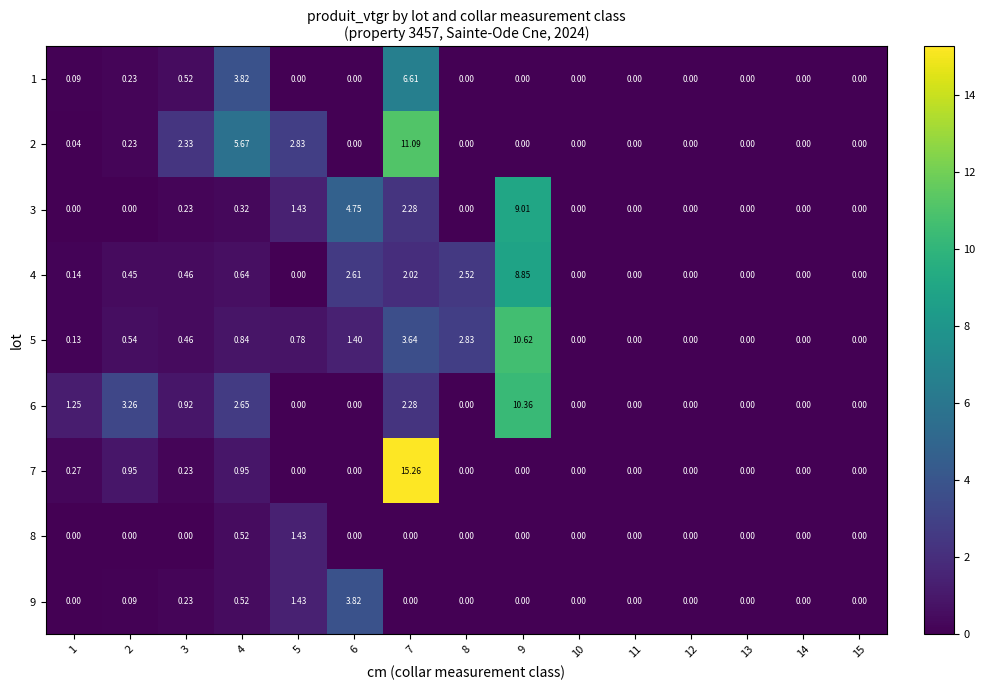

How many positive values does the 3 series have?

6